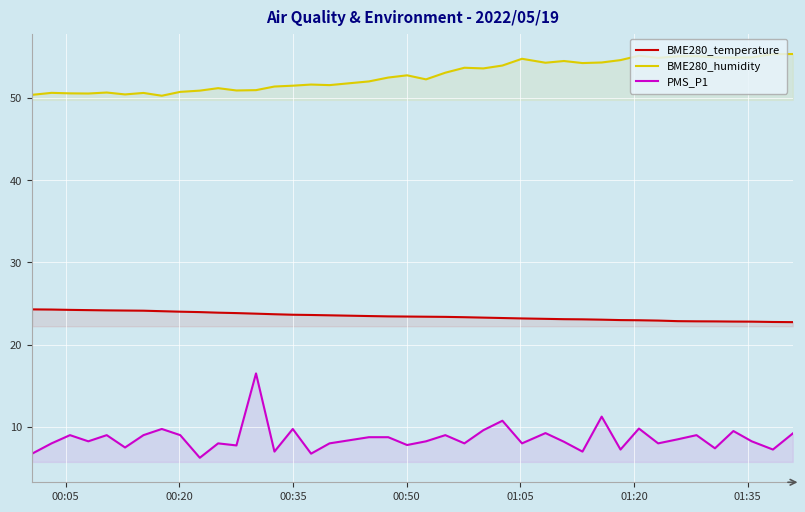

List the series in order of their overall mean, lowest first.

PMS_P1, BME280_temperature, BME280_humidity